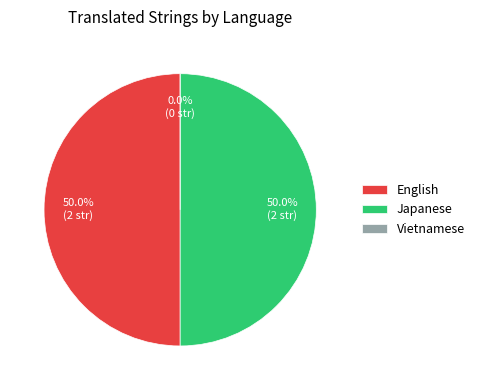

The Japanese slice represents 50% of the pie. True or false?

True